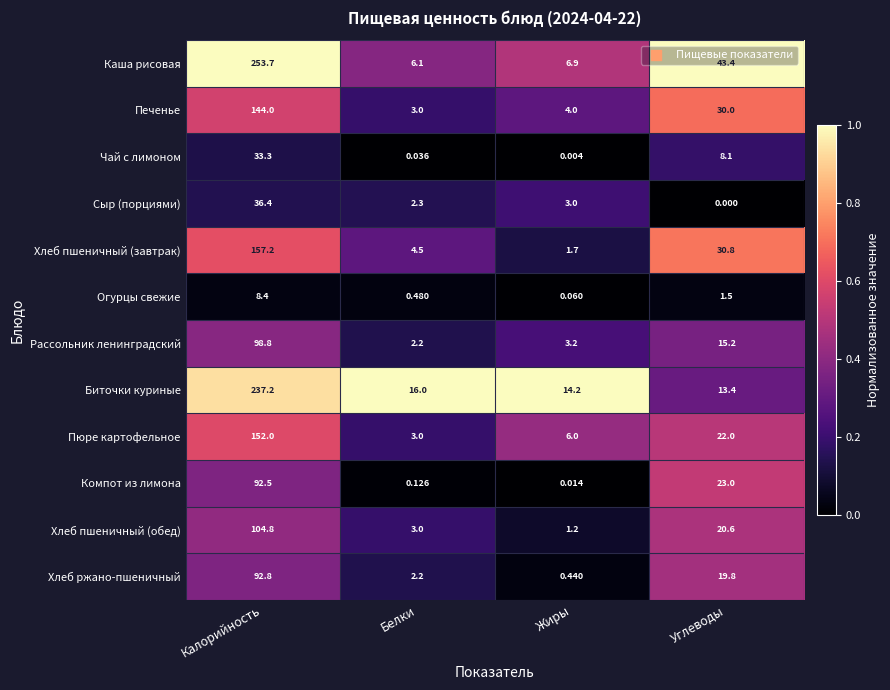

List the series in order of their peak value, lowest first.

Огурцы свежие, Чай с лимоном, Сыр (порциями), Компот из лимона, Хлеб ржано-пшеничный, Рассольник ленинградский, Хлеб пшеничный (обед), Печенье, Пюре картофельное, Хлеб пшеничный (завтрак), Биточки куриные, Каша рисовая